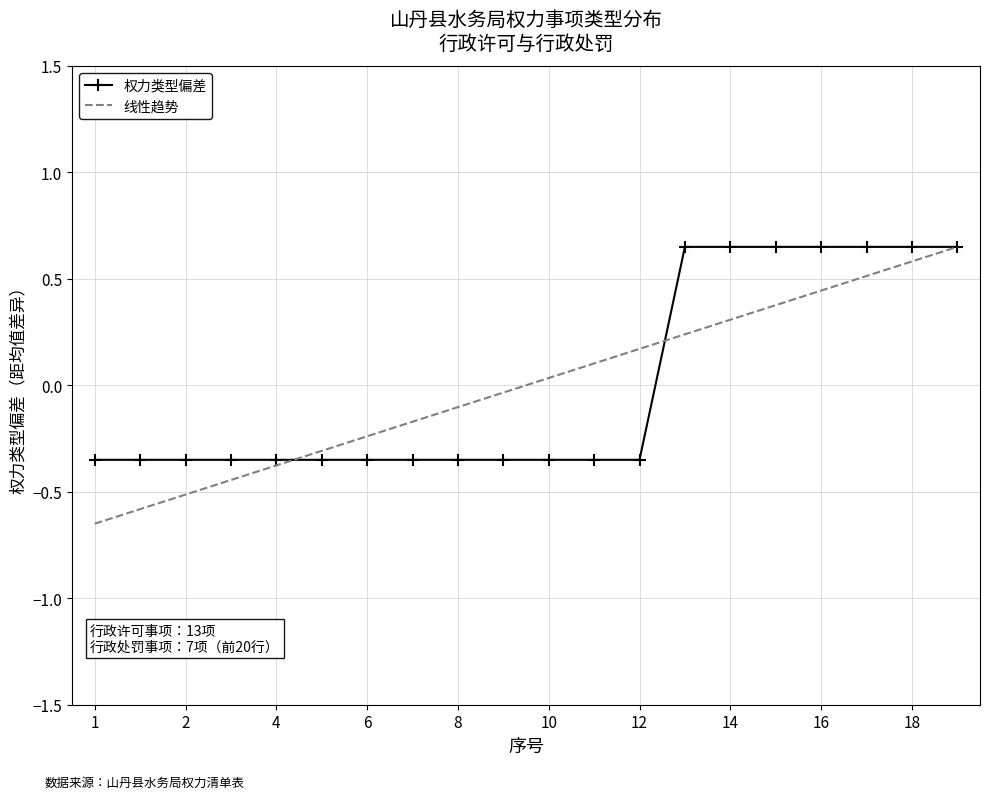

Which series has the widest spread of values?

线性趋势